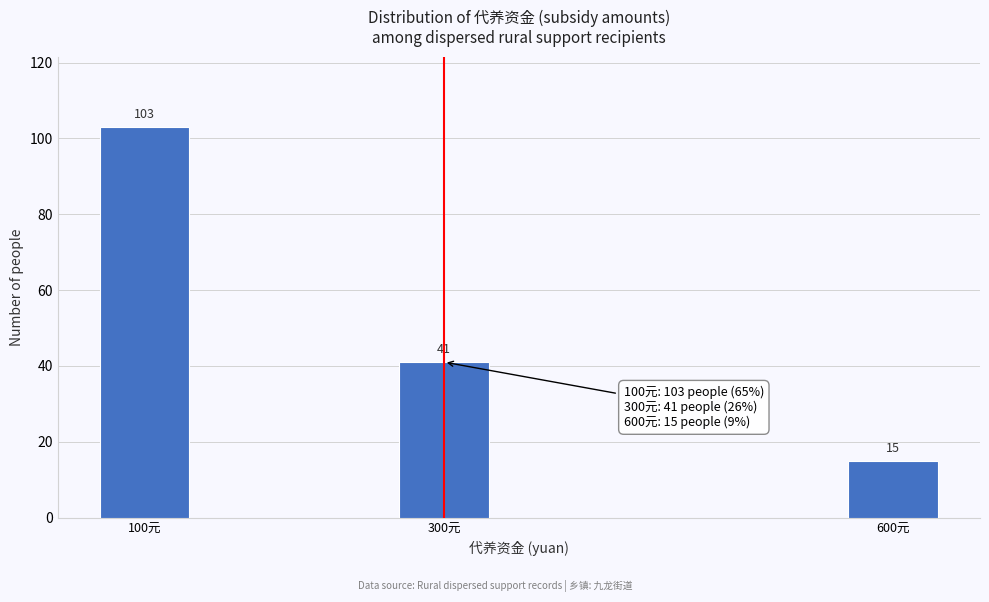

Reading left to right, list all the values displayed in this chart.

103	41	15